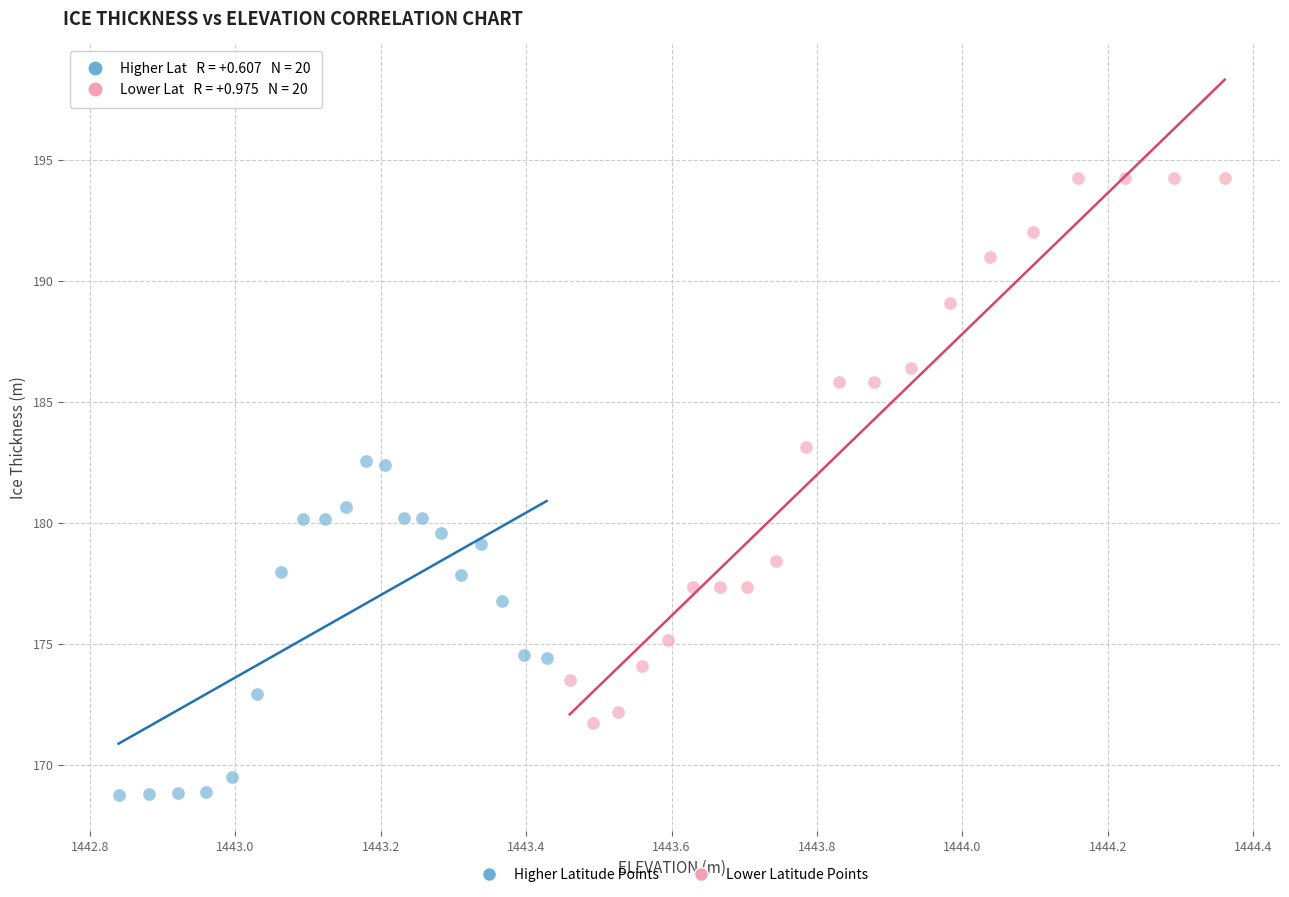

Which series reaches the minimum Y coordinate?

Higher Latitude Points